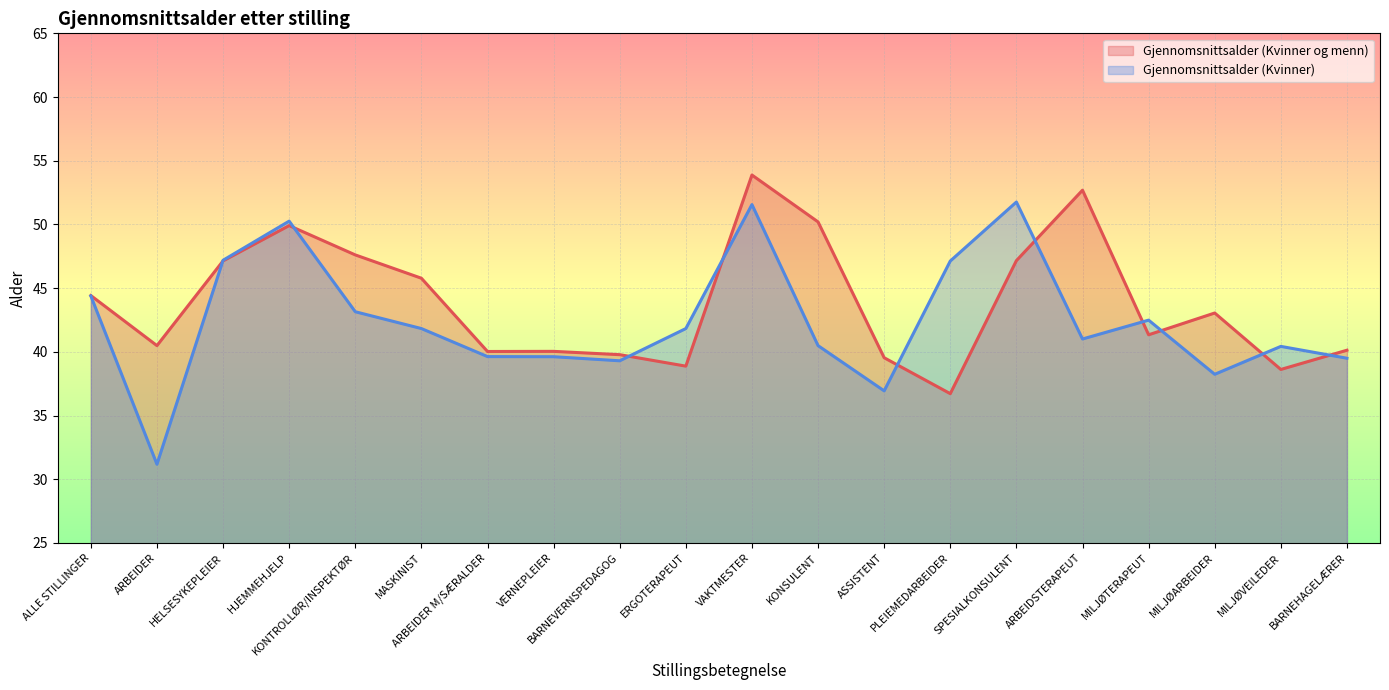

What is the spread (max minus min) of values at VAKTMESTER?

2.3